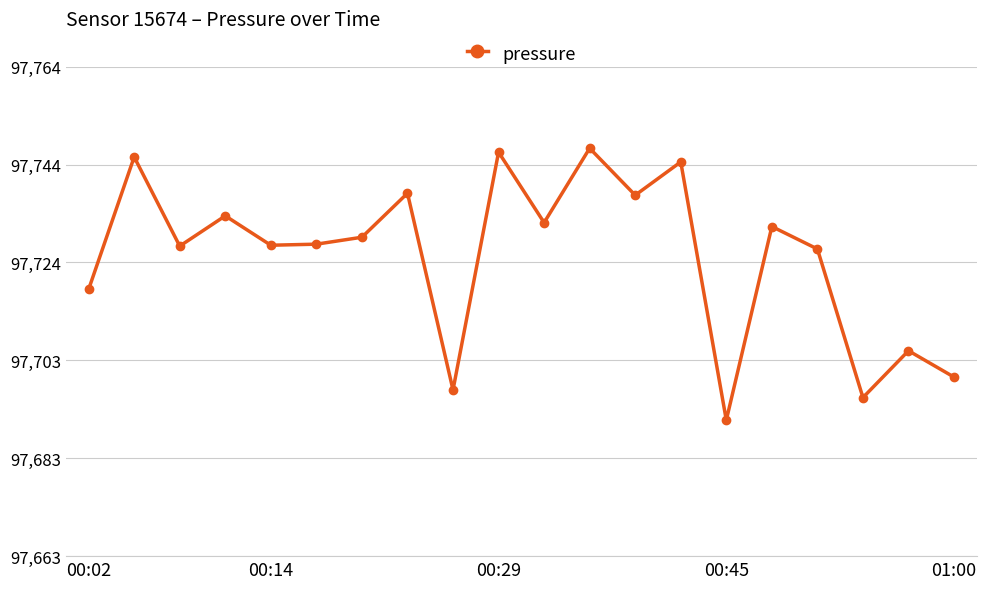

What is the maximum value shown in the chart?

97747.7